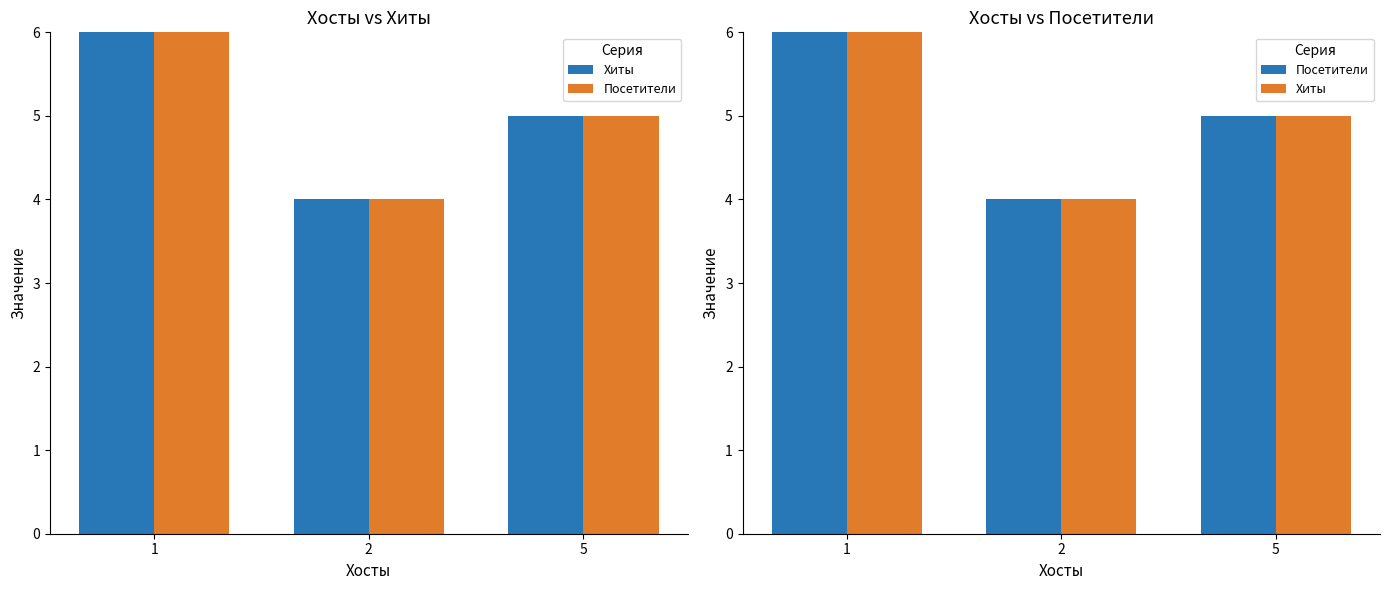

What is the approximate value of Посетители at 2?

4